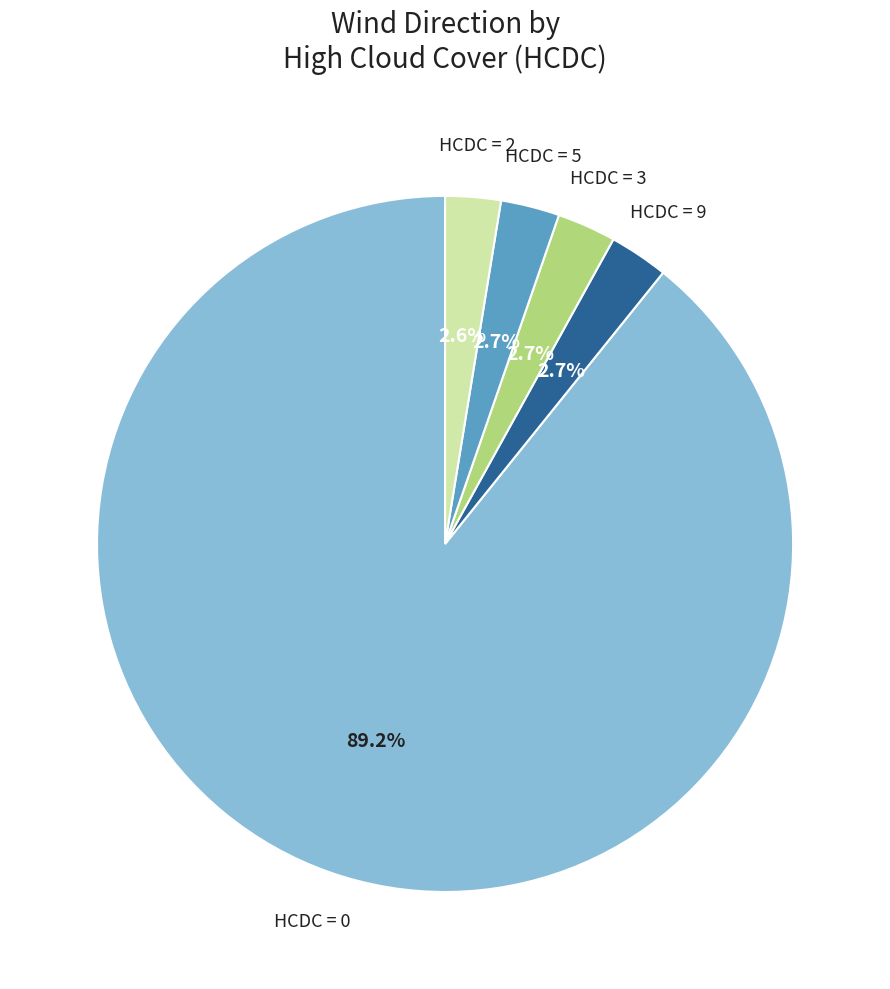

Is there a majority slice in this chart?

Yes